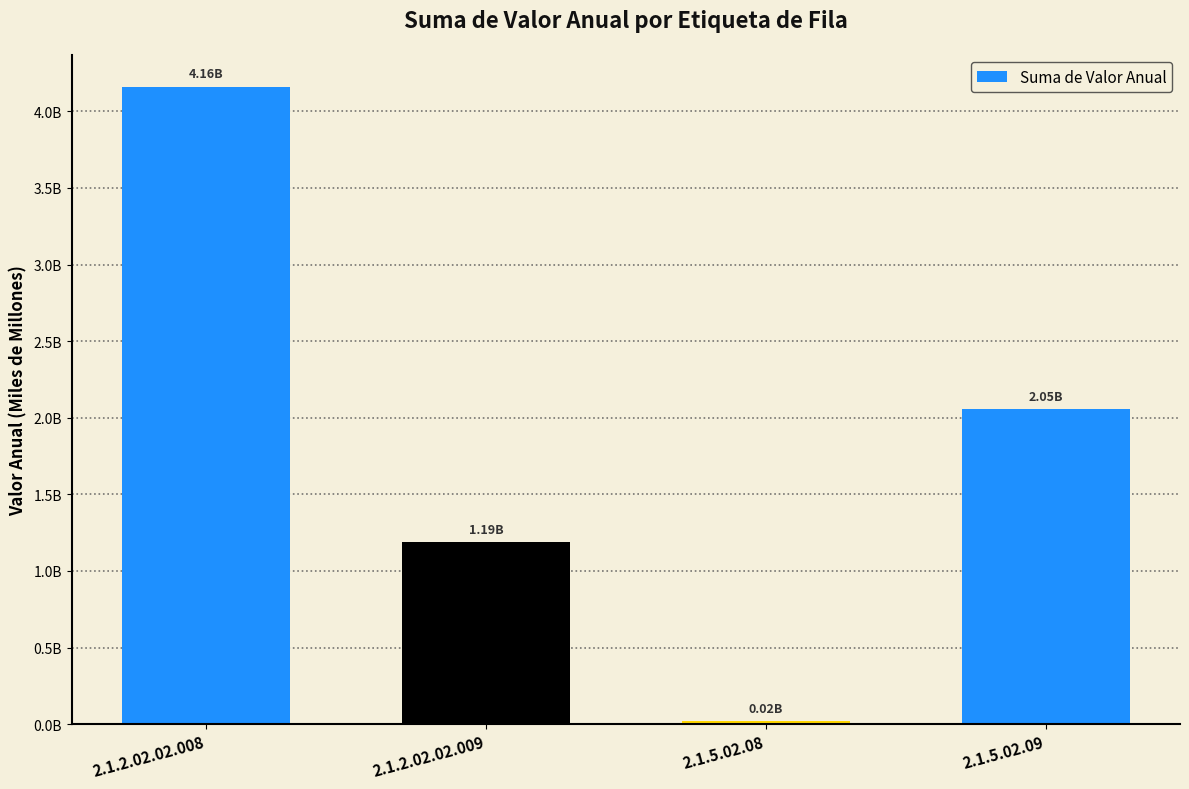

Which label corresponds to the largest value in the chart?

2.1.2.02.02.008